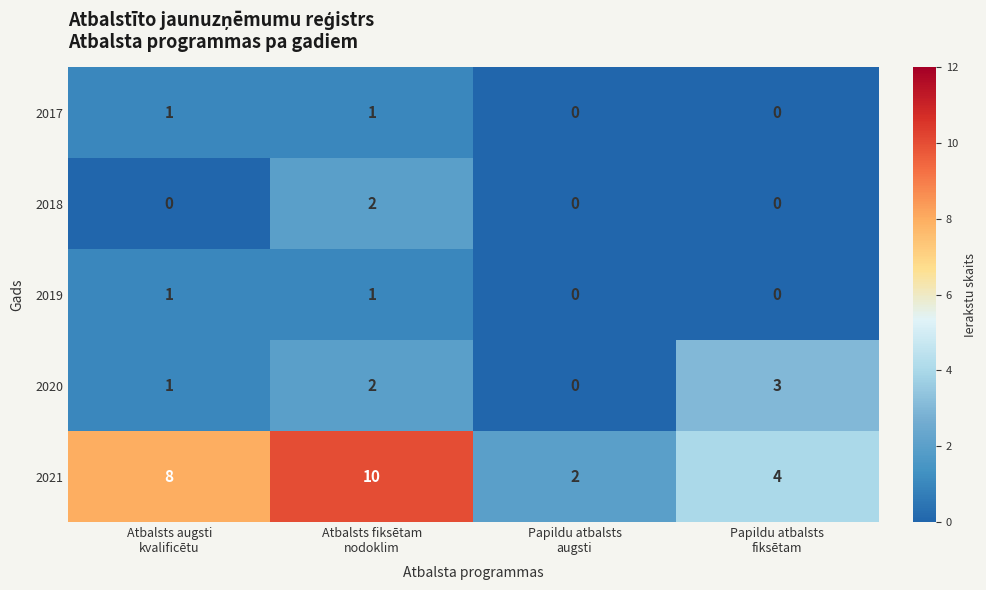

Reading right to left, list all the values displayed in this chart.

2017: 0	0	1	1
2018: 0	0	2	0
2019: 0	0	1	1
2020: 3	0	2	1
2021: 4	2	10	8